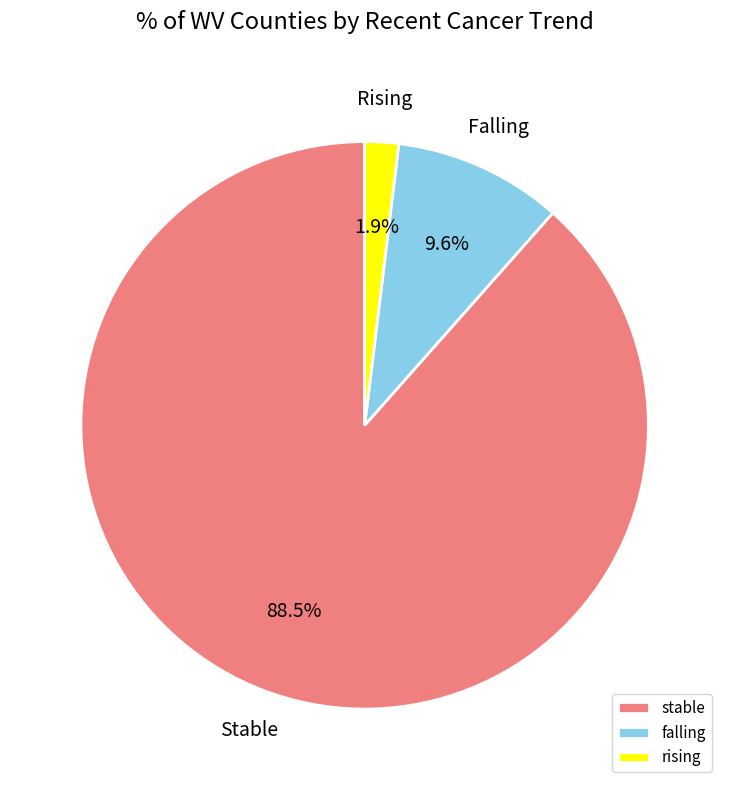

What percentage is the falling slice, to the nearest percent?

10%